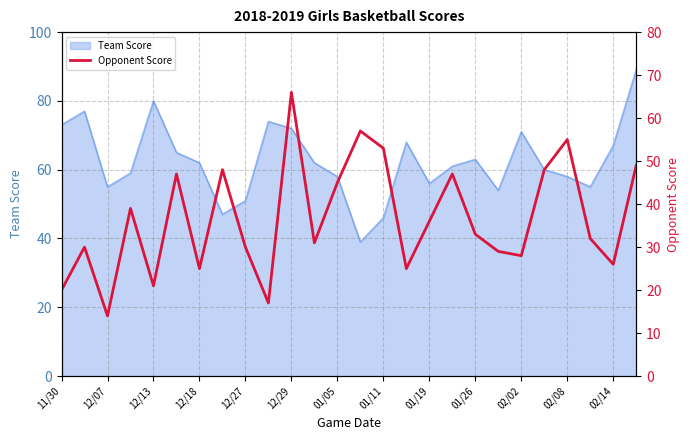

What is the minimum value for Team Score?

39